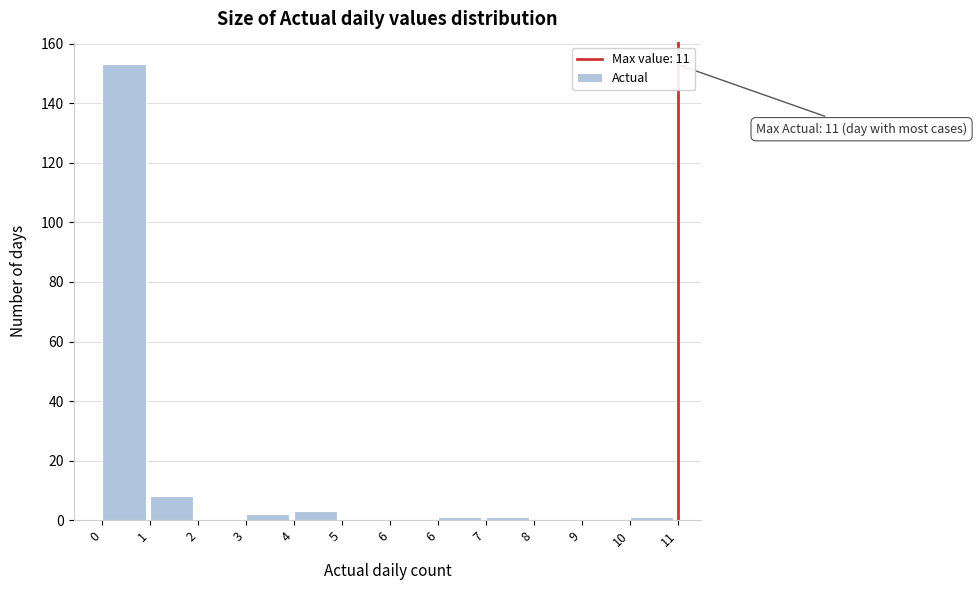

Are the bars horizontal?

No